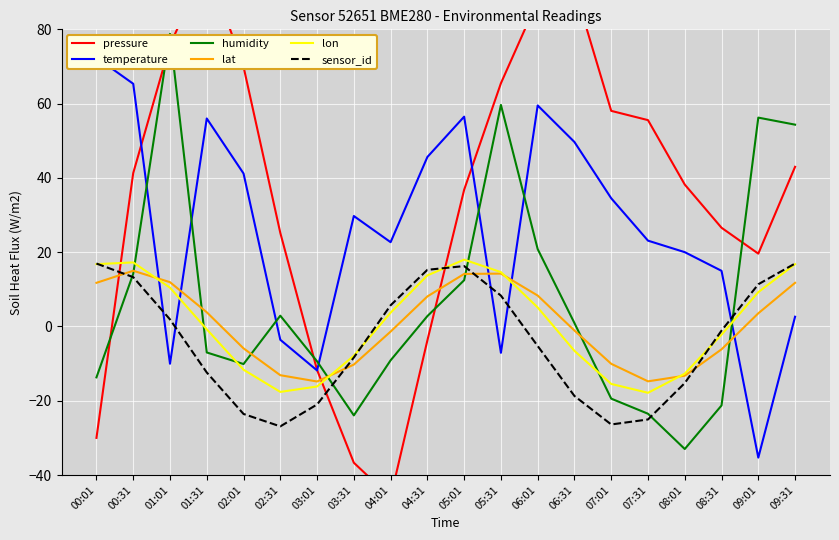

Which series has the largest range (max minus min)?

pressure